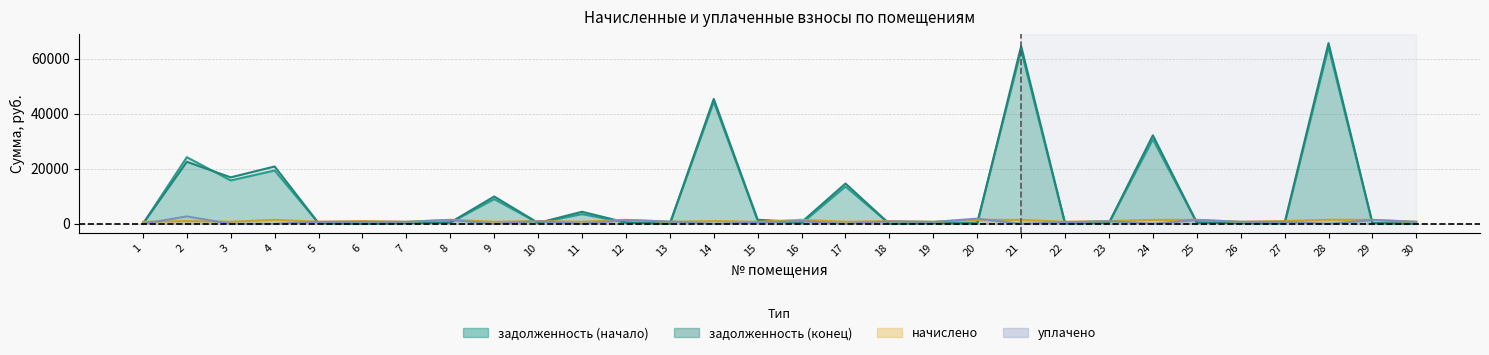

Which category has the lowest value across all series?

1